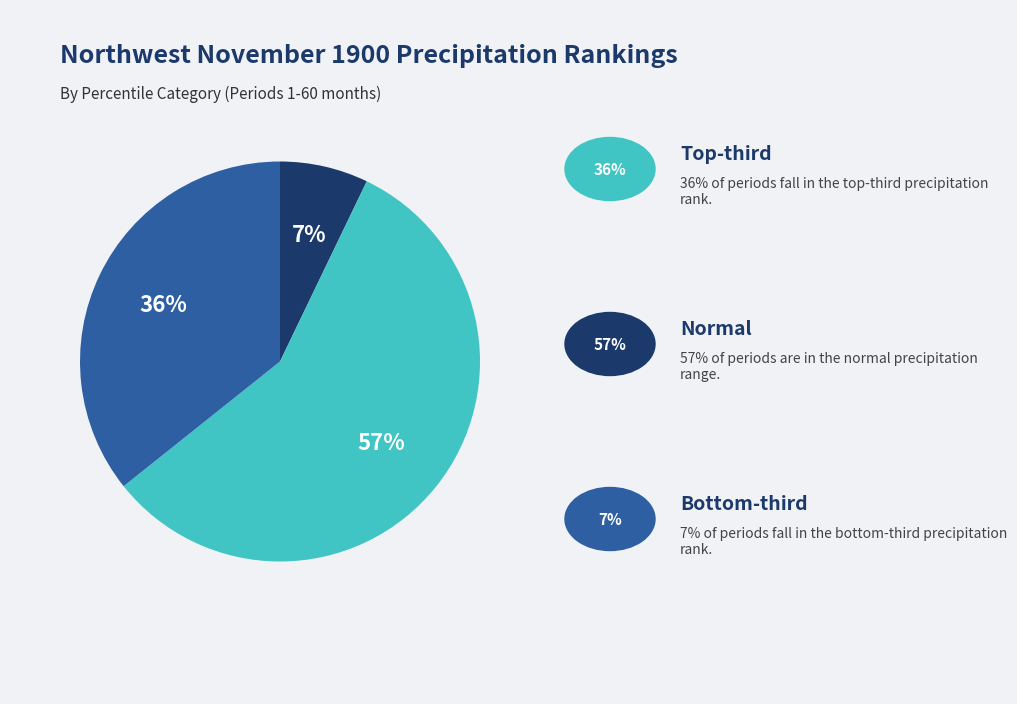

How many segments does this pie chart have?

3